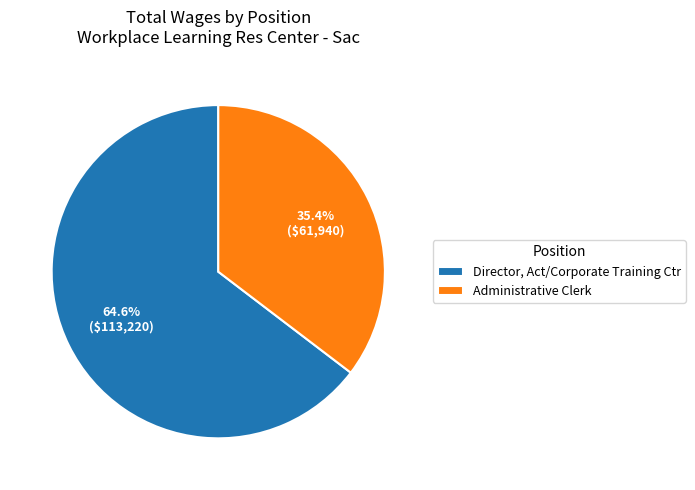

What is the largest slice in the pie chart?

Director, Act/Corporate Training Ctr